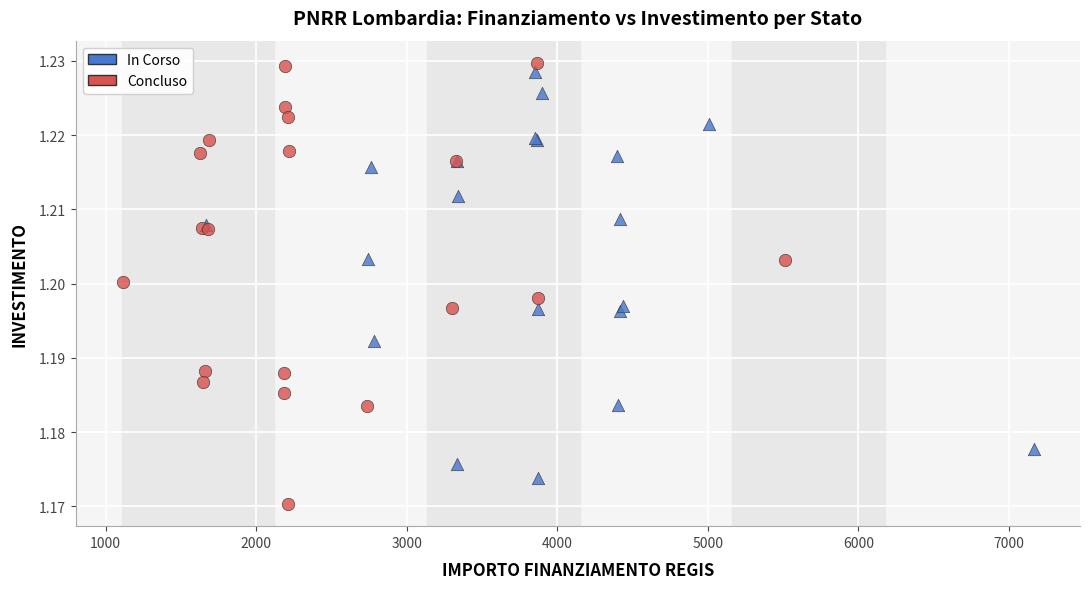

Which series reaches the minimum Y coordinate?

Concluso